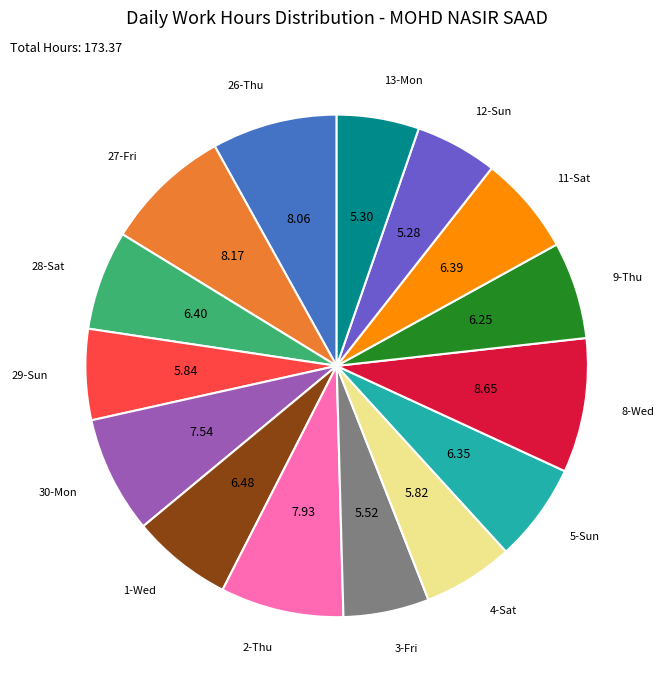

Do 3-Fri and 9-Thu together represent more than half of the pie?

No